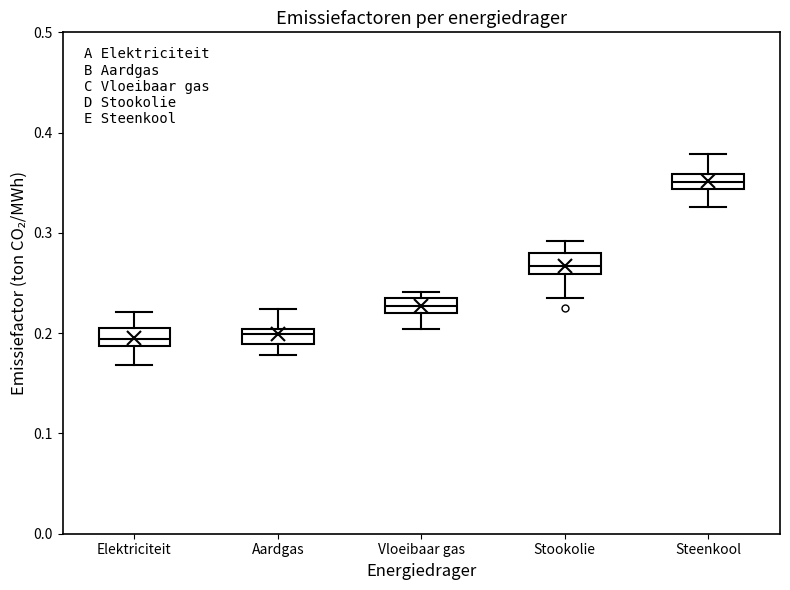

Reading left to right, read every box against the y-axis: the position of its median line, the range the box covers, and the ends of its whiskers. The values are not printed on the chart, so give them approximately, as read against the axis.

Elektriciteit: median 0.19 (inside the box), box 0.19 to 0.20, whiskers 0.17 to 0.22
Aardgas: median 0.20 (inside the box), box 0.19 to 0.20, whiskers 0.18 to 0.22
Vloeibaar gas: median 0.23, box 0.22 to 0.24, whiskers 0.20 to 0.24 (just above the box's upper edge)
Stookolie: median 0.27, box 0.26 to 0.28, whiskers 0.24 to 0.29
Steenkool: median 0.35, box 0.34 to 0.36, whiskers 0.33 to 0.38